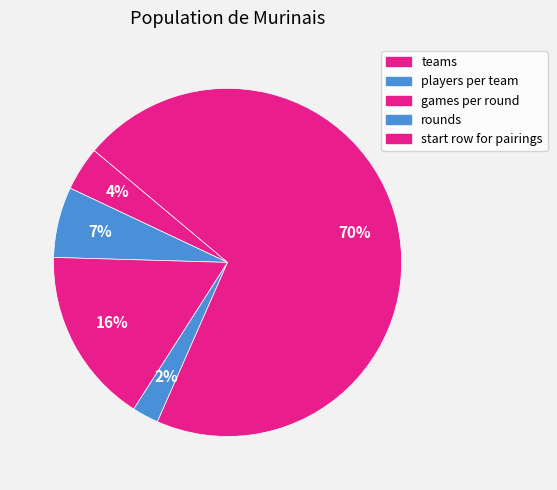

How many segments does this pie chart have?

5